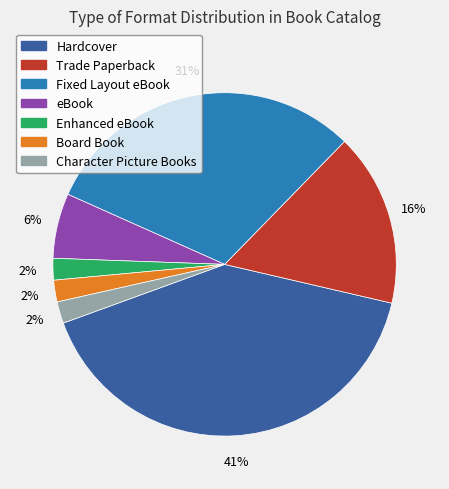

Does any single category account for the majority?

No